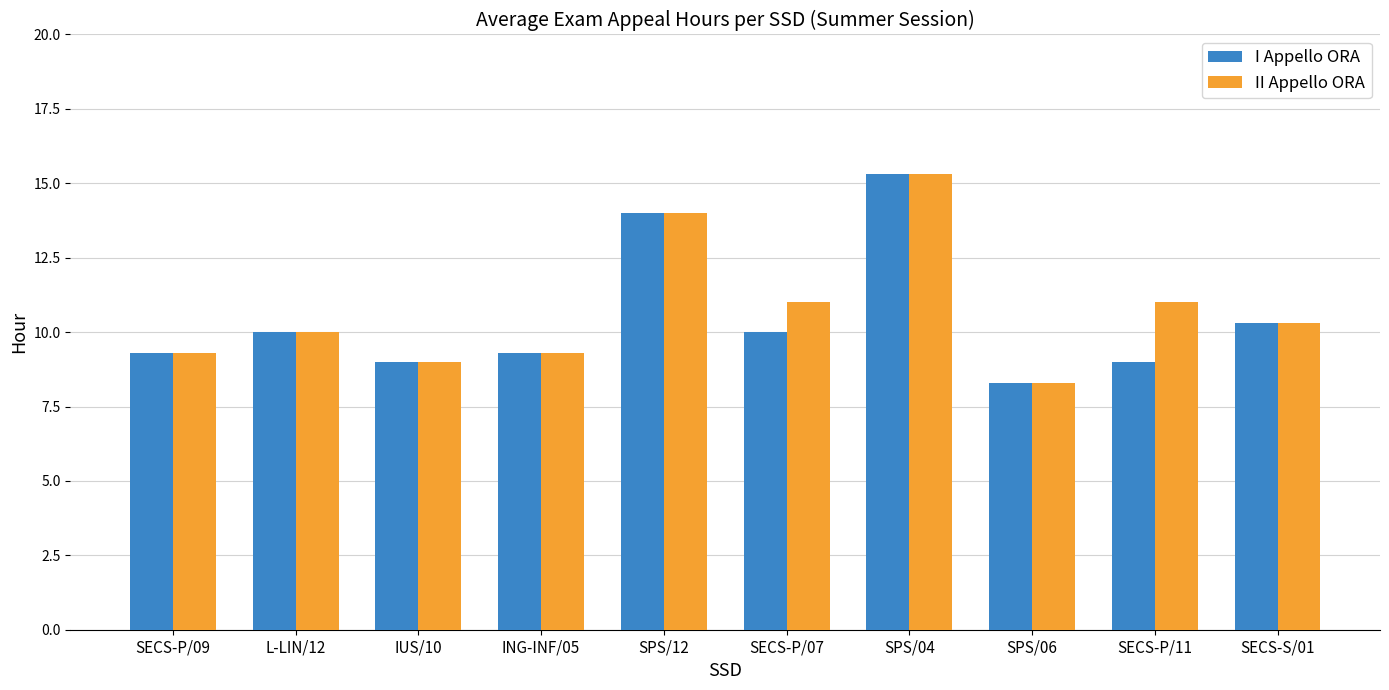

What is the maximum value for I Appello ORA?

15.3